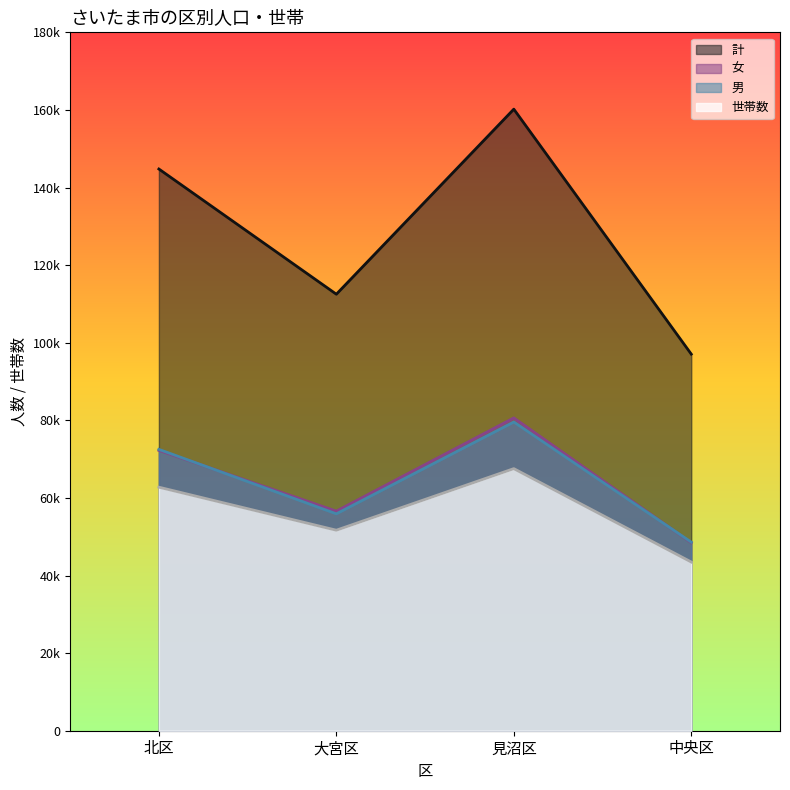

True or false: 北区 and 中央区 cross at least once.

False